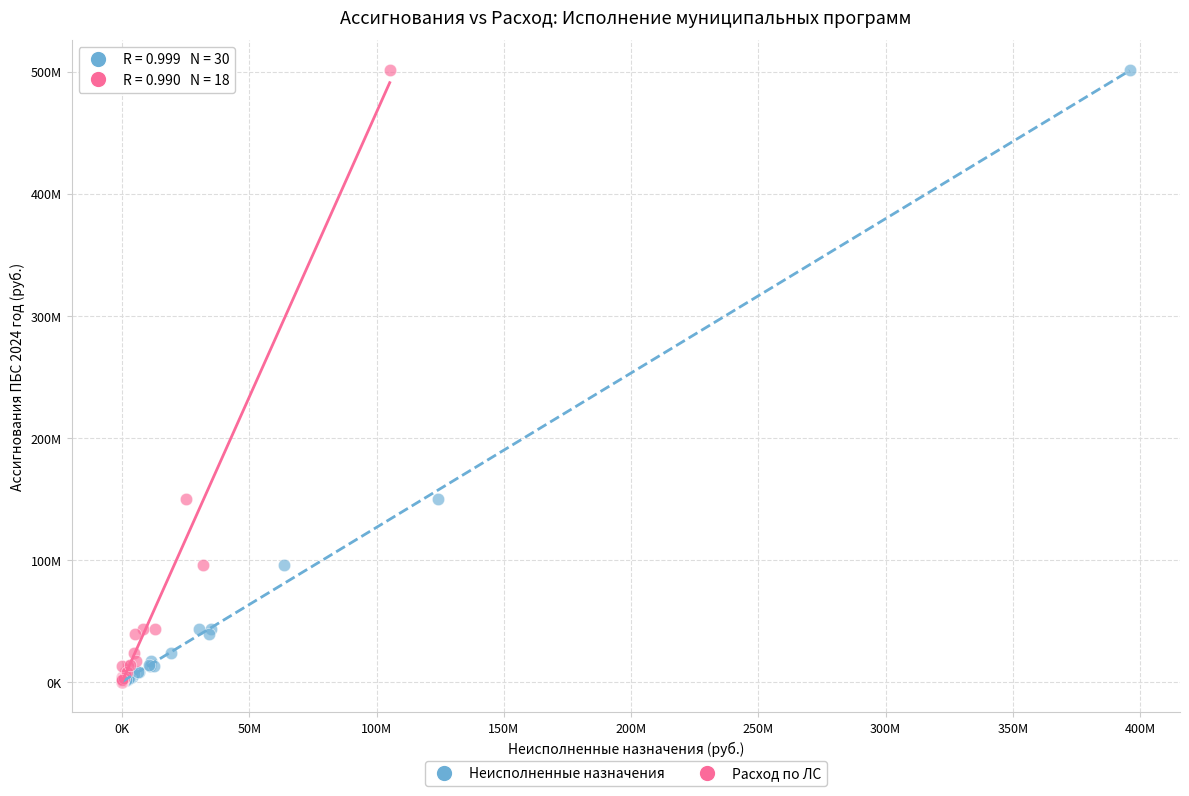

What are all the series names shown in the legend?

Неисполненные назначения, Расход по ЛС